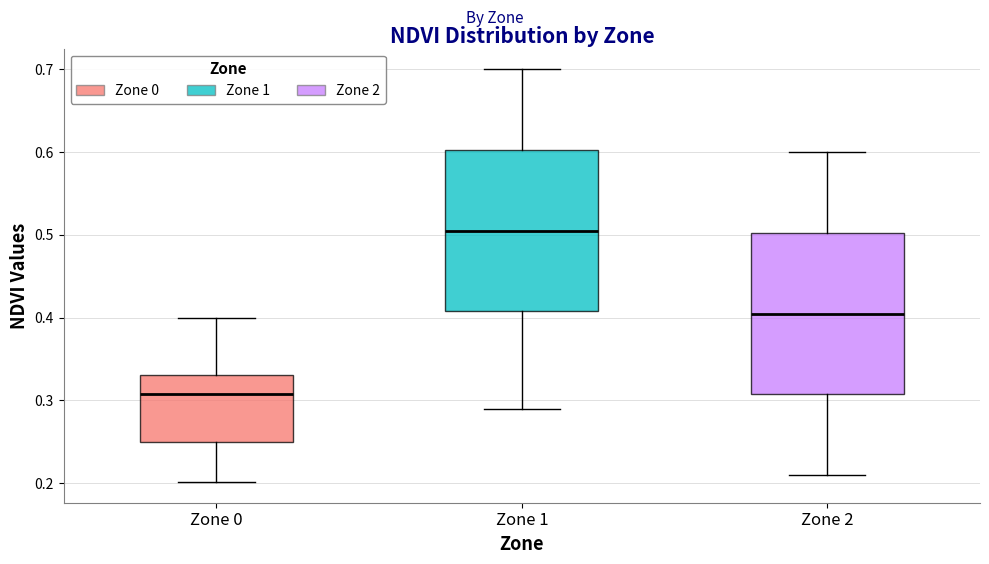

Reading left to right, transcribe this box plot: for each box, give where its median line is, the range the box spans, and where its two whiskers end, as read against the y-axis. The values are not printed on the chart, so give them approximately, as read against the axis.

Zone 0: median 0.31, box 0.25 to 0.33, whiskers 0.20 to 0.40
Zone 1: median 0.51, box 0.41 to 0.60, whiskers 0.29 to 0.70
Zone 2: median 0.41, box 0.31 to 0.50, whiskers 0.21 to 0.60